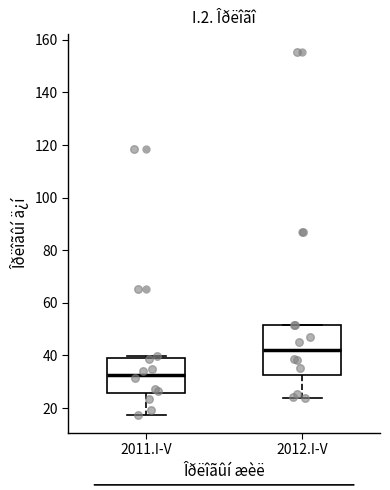

Which box's median line is the highest?

2012.I-V